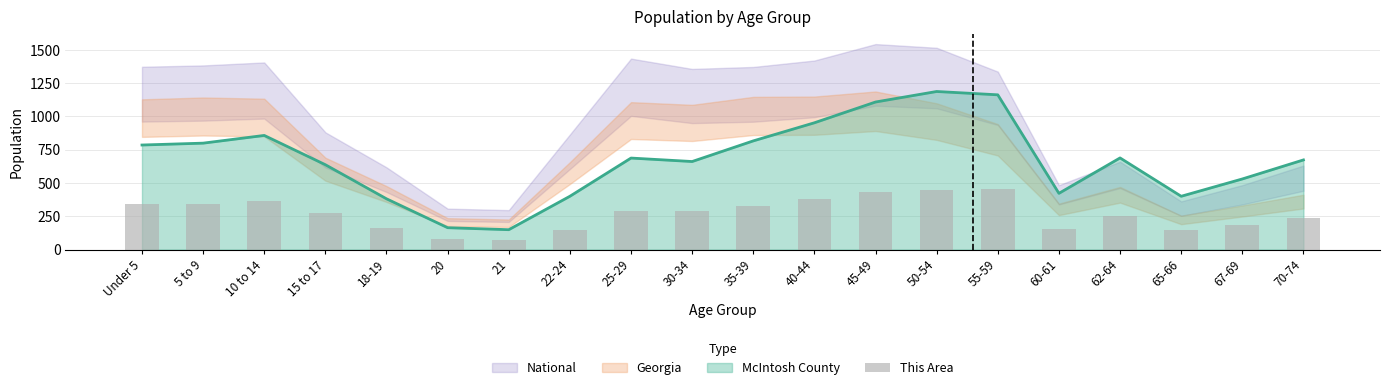

What is the difference between the values at 65-66 and 50-54?

301